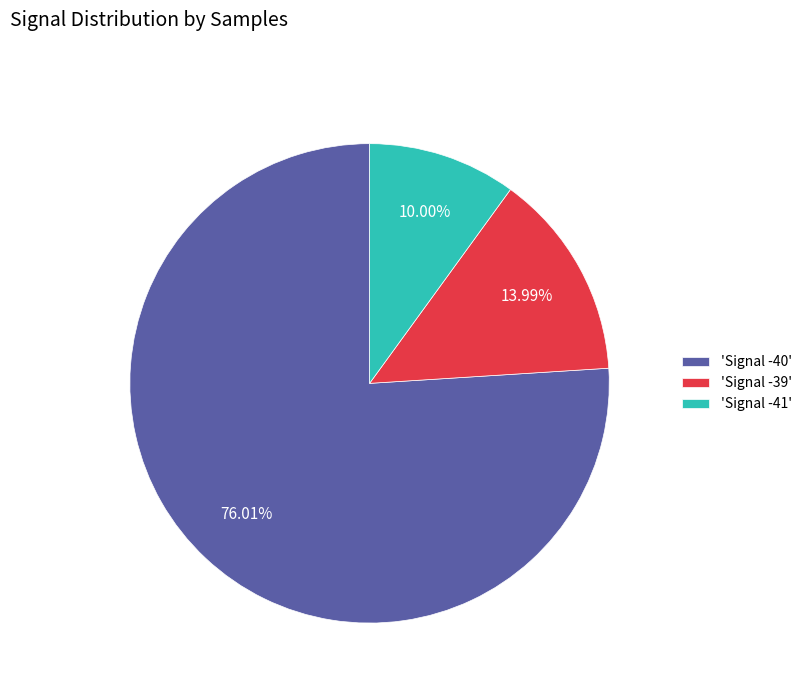

To the nearest percent, what is the average slice percentage?

33%